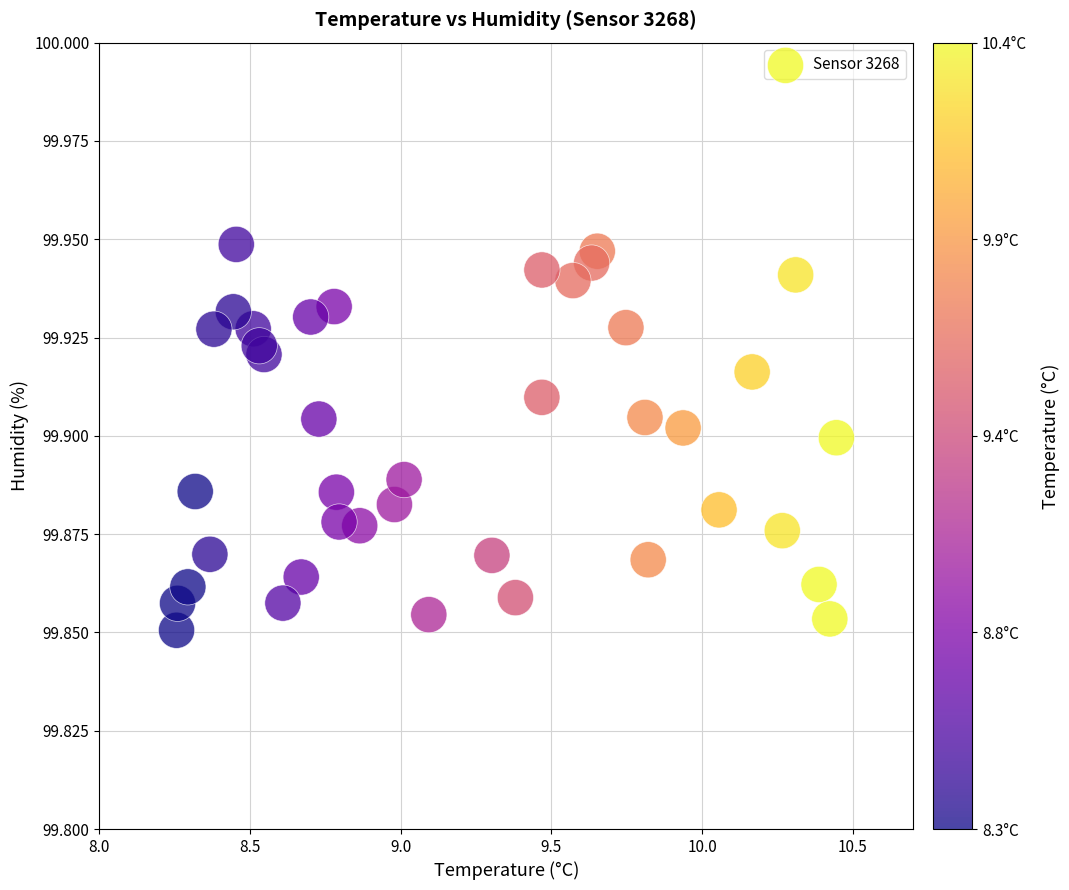

What is the range of X values (max minus min)?

2.2